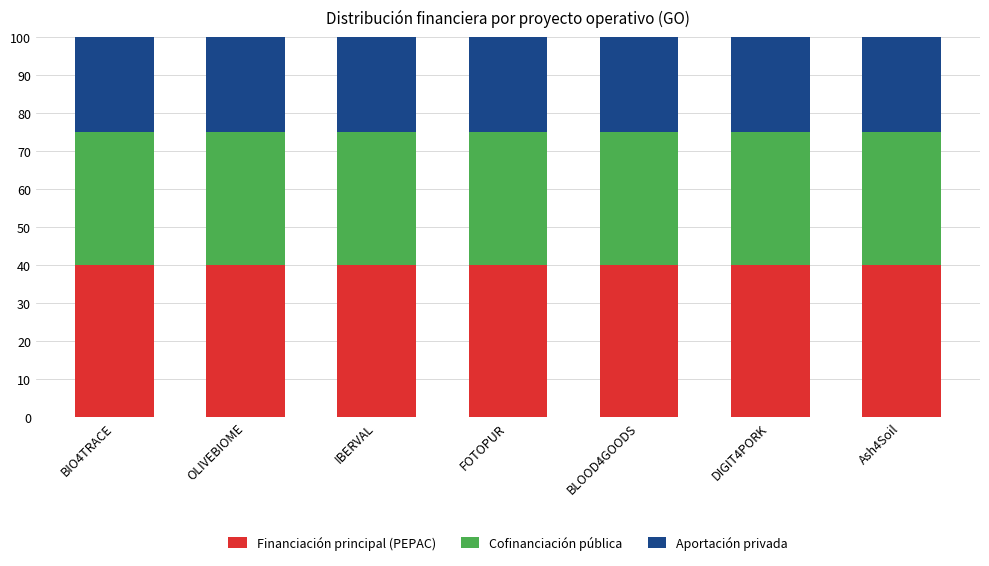

Count the number of data series in this chart.

3